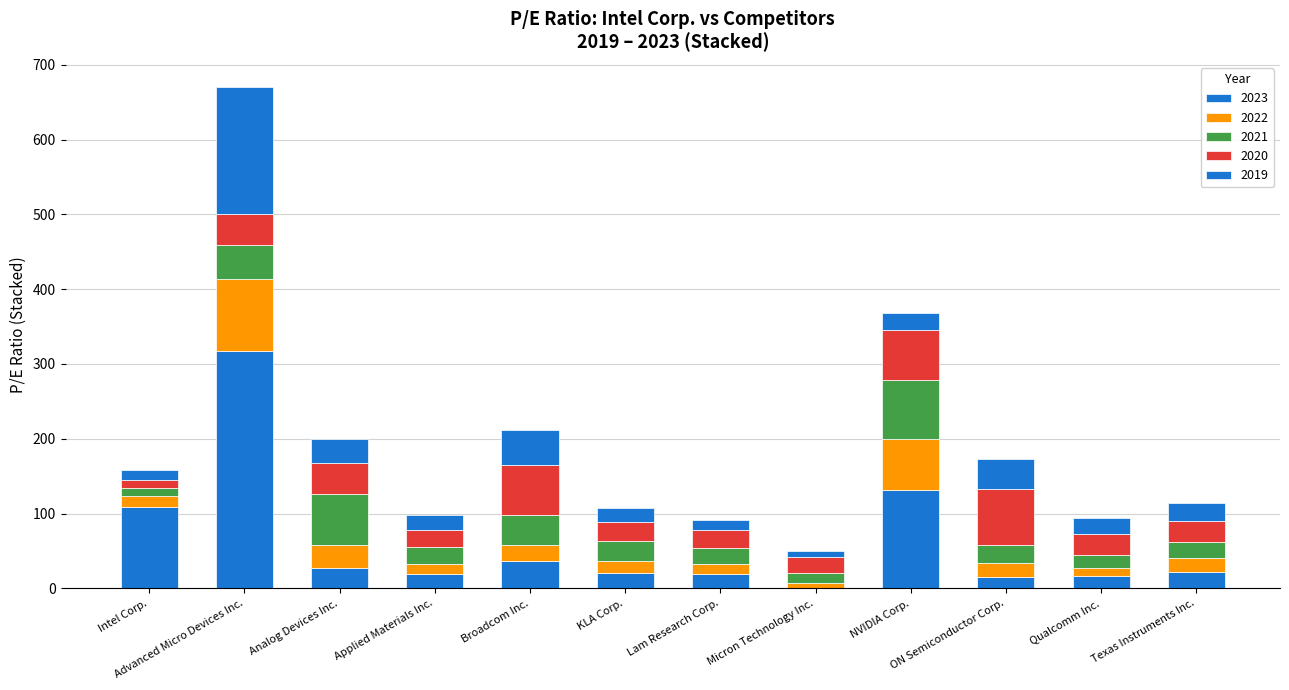

What is the label of the 9th bar from the right?

Applied Materials Inc.